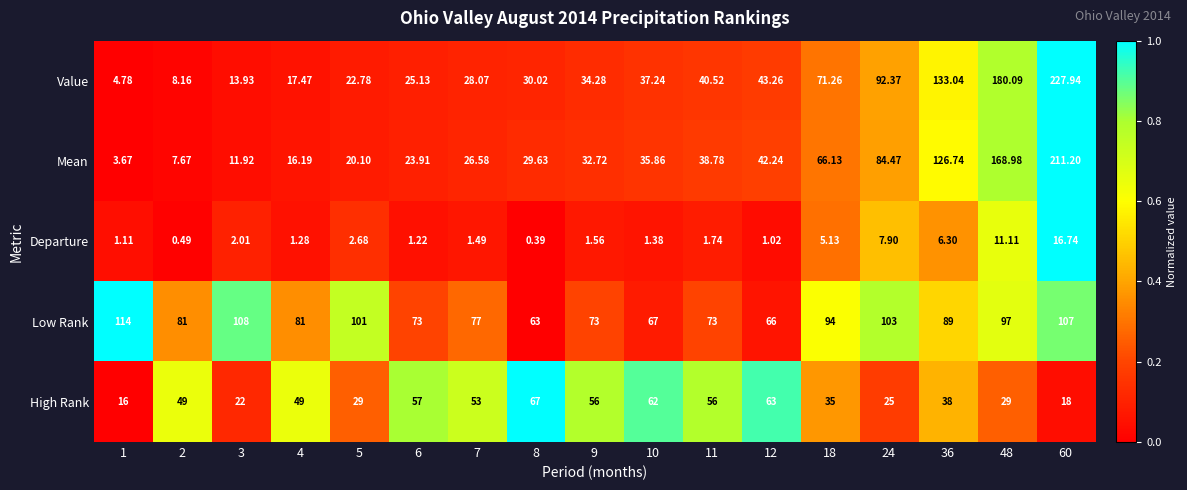

Which series has the largest total across all categories?

Low Rank